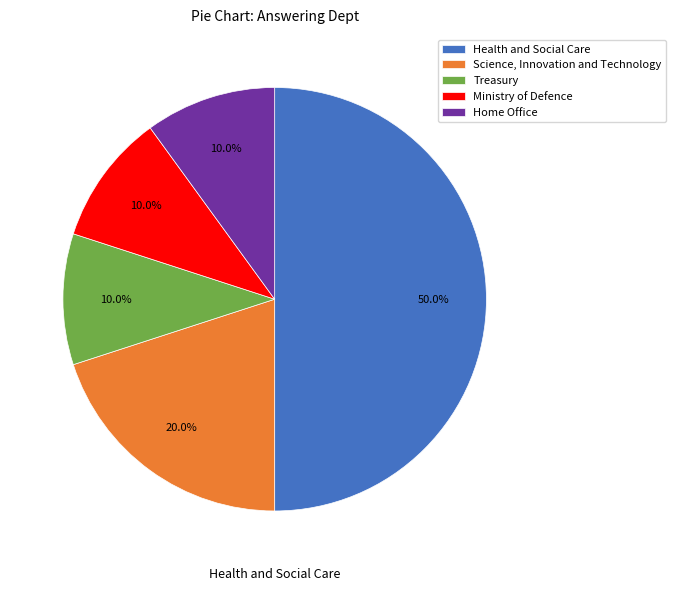

Combined, do Treasury and Ministry of Defence account for over 50%?

No